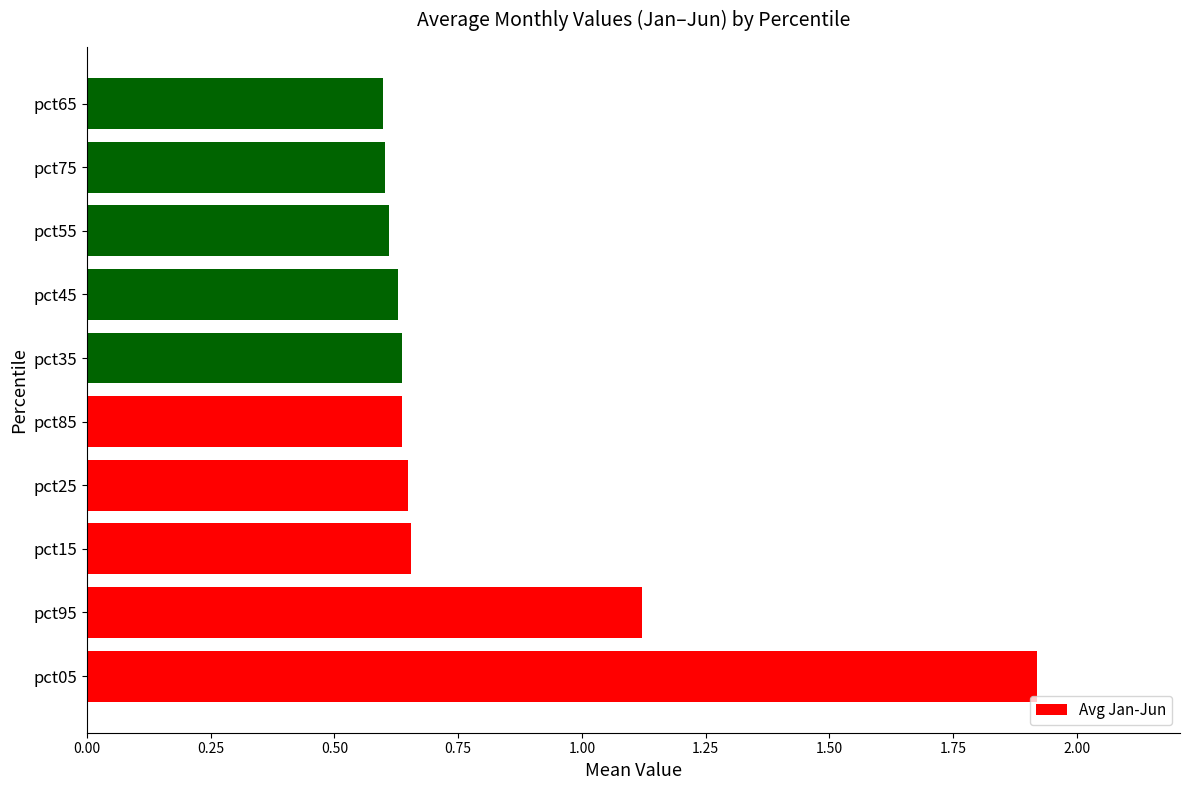

What is the change in value from pct95 to pct75?

-0.5